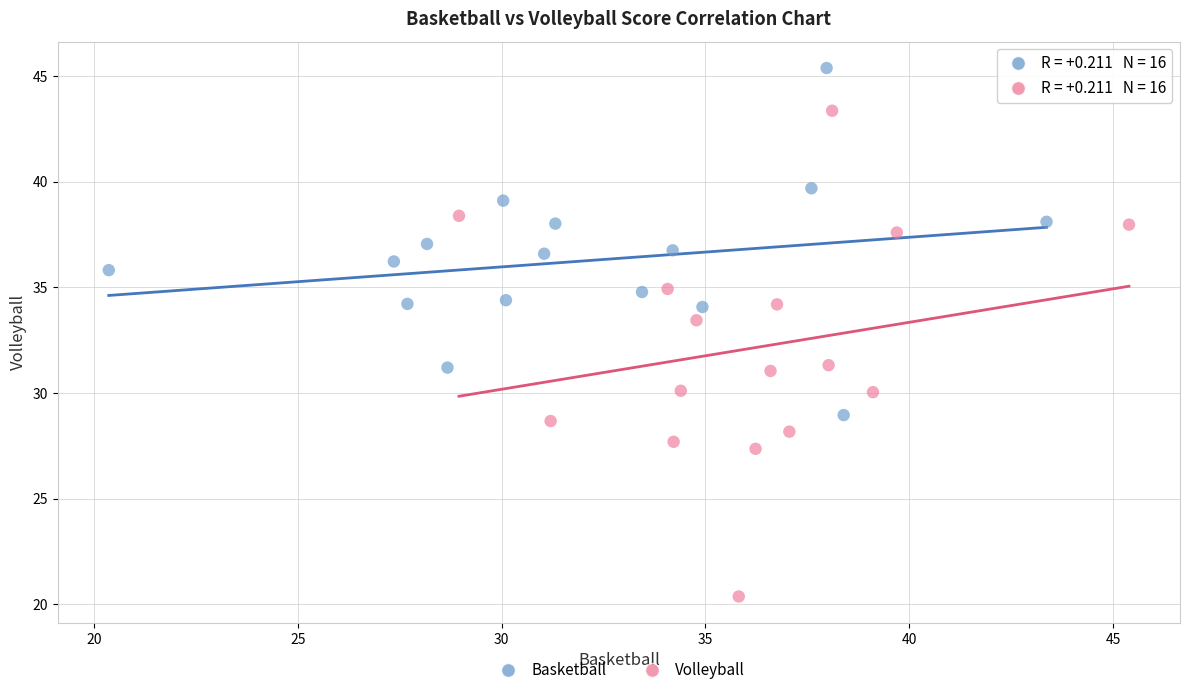

What are all the series names shown in the legend?

Basketball, Volleyball